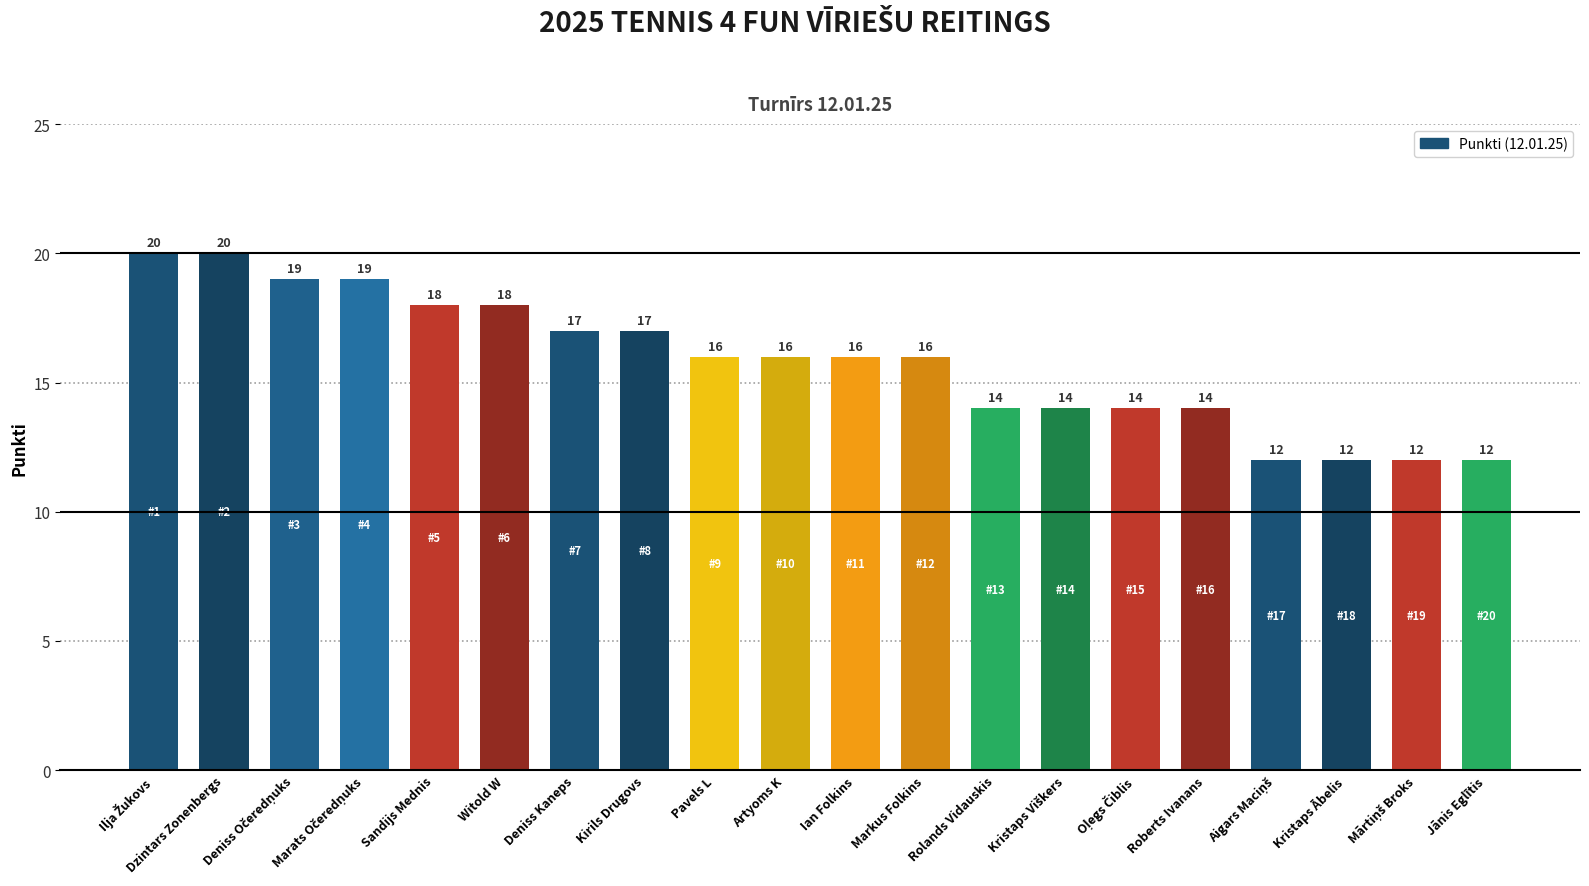

How many values are between 14 and 18?

12